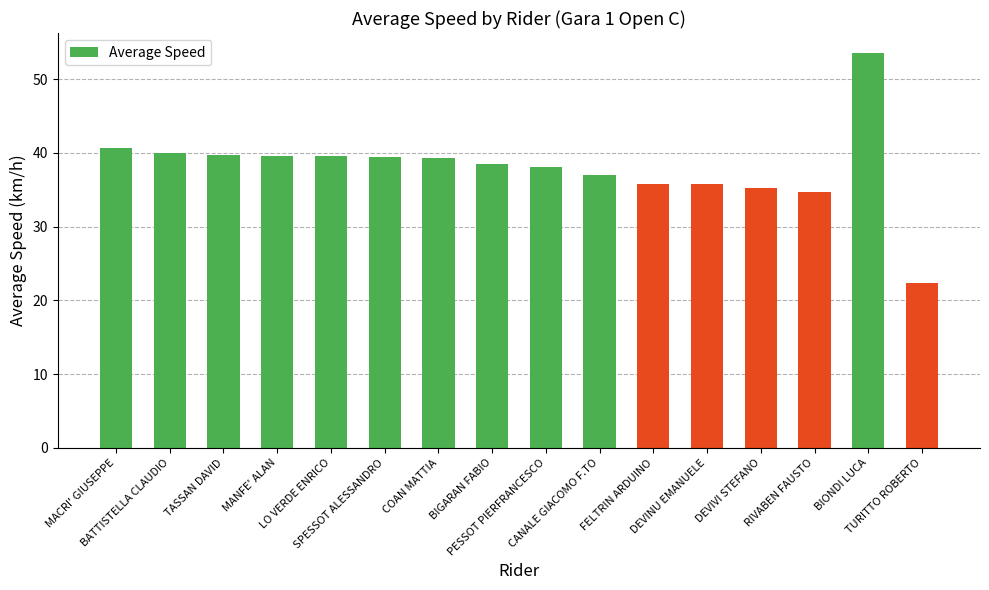

Does the chart contain stacked bars?

No